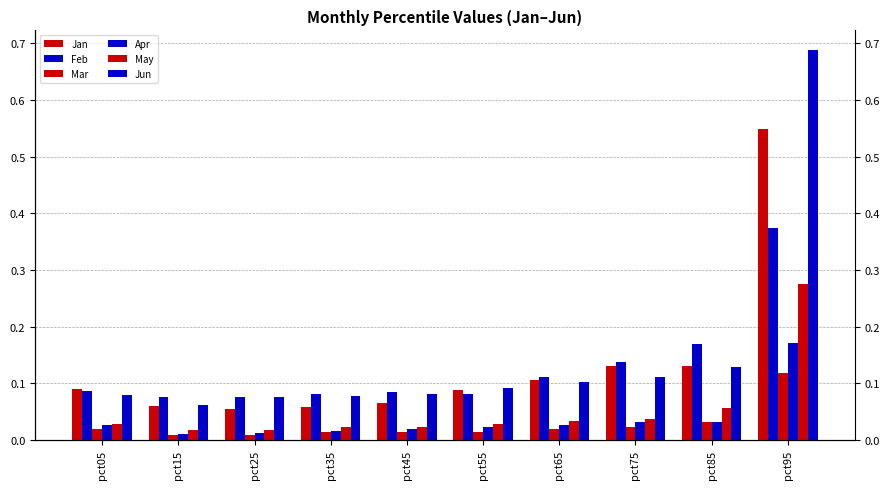

What is the difference between the Feb values at pct95 and pct45?

0.3